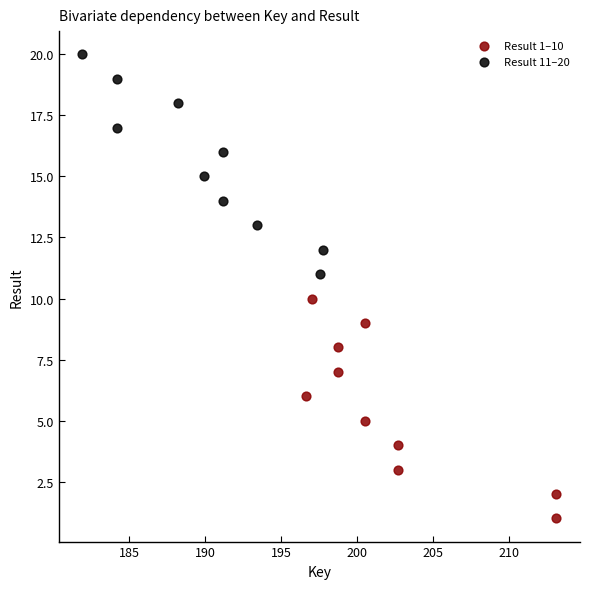

Which series reaches the minimum Y coordinate?

Result 1–10